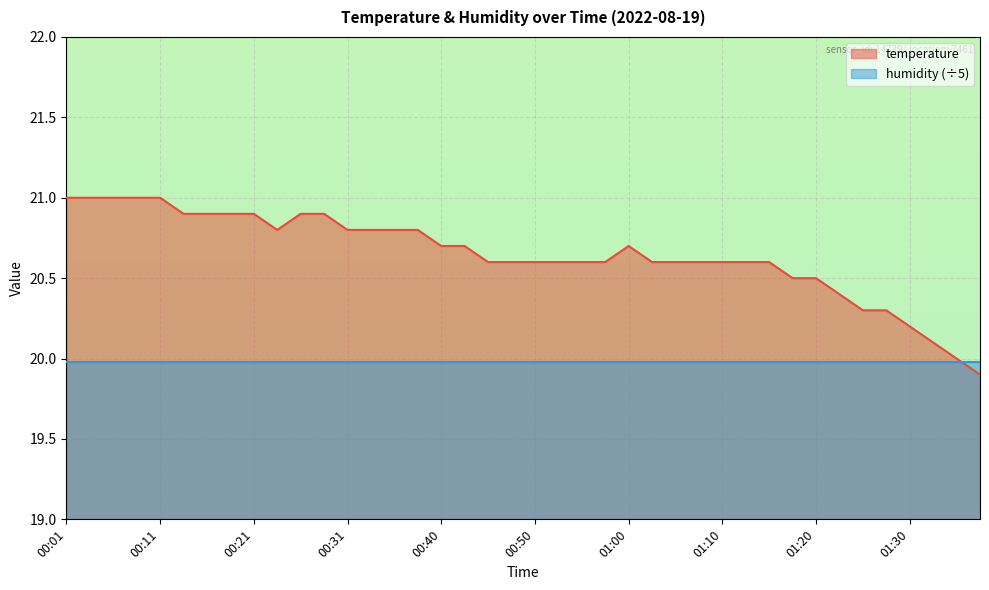

Rank the categories by value from highest to lowest.

00:01, 00:04, 00:06, 00:08, 00:11, 00:13, 00:16, 00:18, 00:21, 00:26, 00:28, 00:23, 00:31, 00:33, 00:36, 00:38, 00:40, 00:43, 01:00, 00:45, 00:48, 00:50, 00:53, 00:55, 00:58, 01:03, 01:05, 01:08, 01:10, 01:13, 01:15, 01:18, 01:20, 01:23, 01:25, 01:28, 01:30, 01:33, 01:35, 01:38